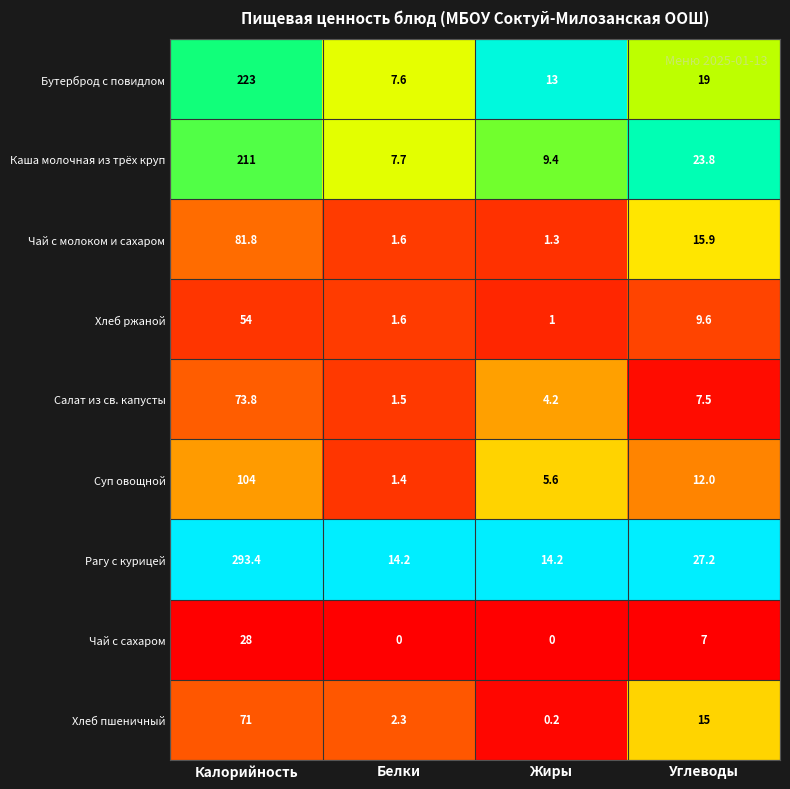

The value of Чай с сахаром at Жиры is 0.0. True or false?

True